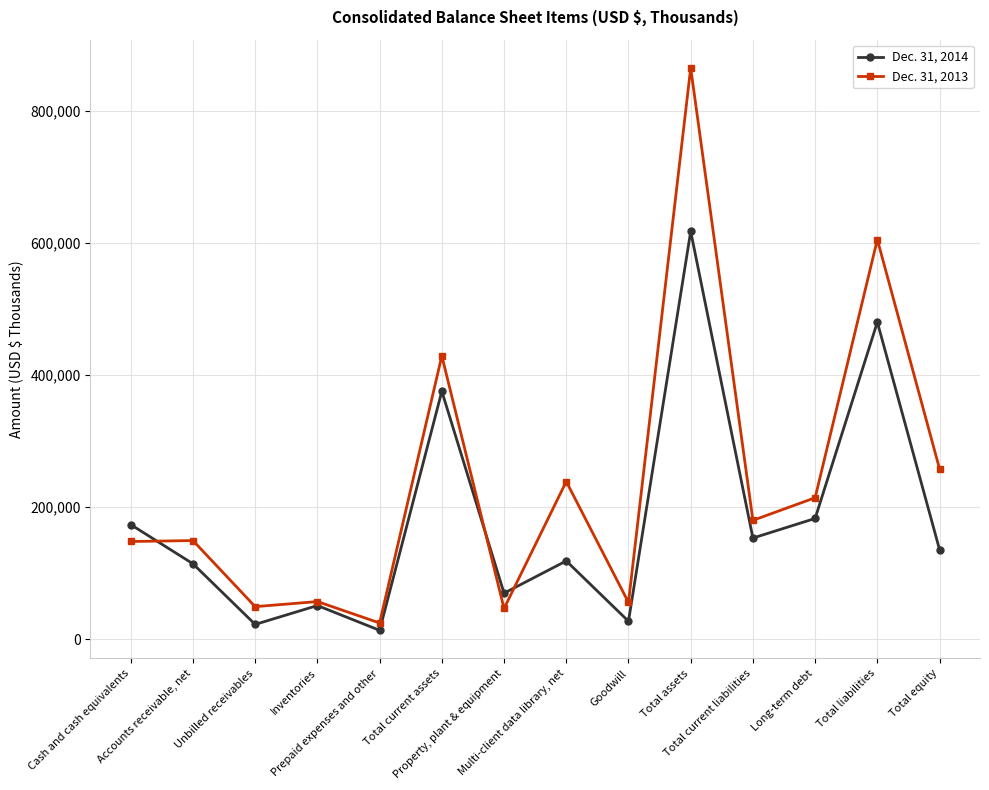

What is the sum of the Dec. 31, 2013 values at Total current assets and Accounts receivable, net?

578365